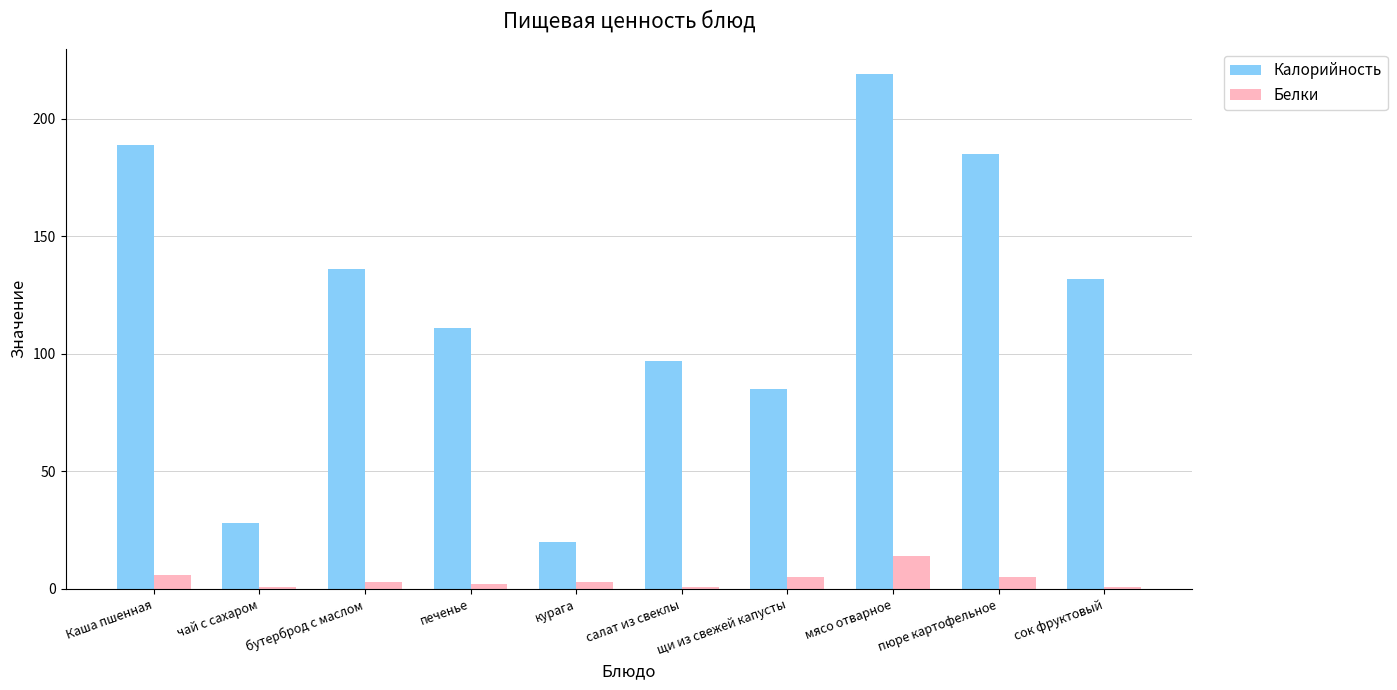

What is the spread (max minus min) of values at щи из свежей капусты?

80